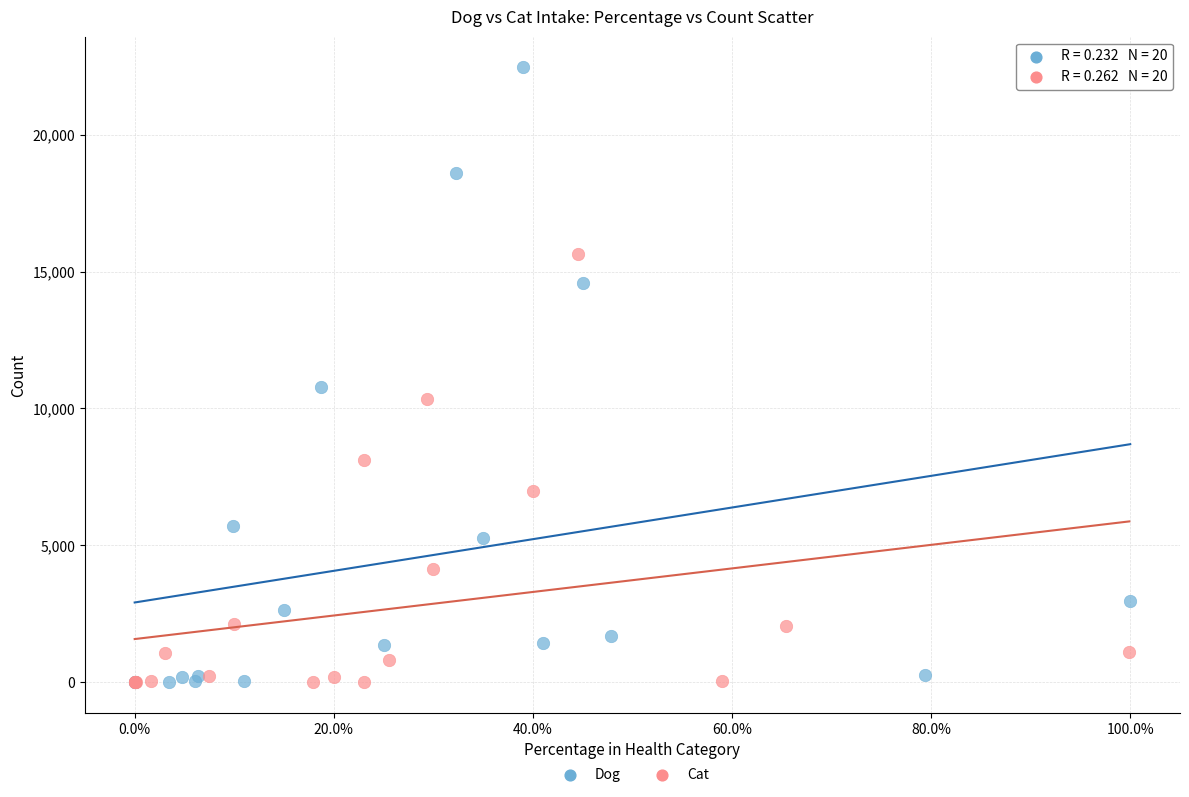

What are all the series names shown in the legend?

Dog, Cat